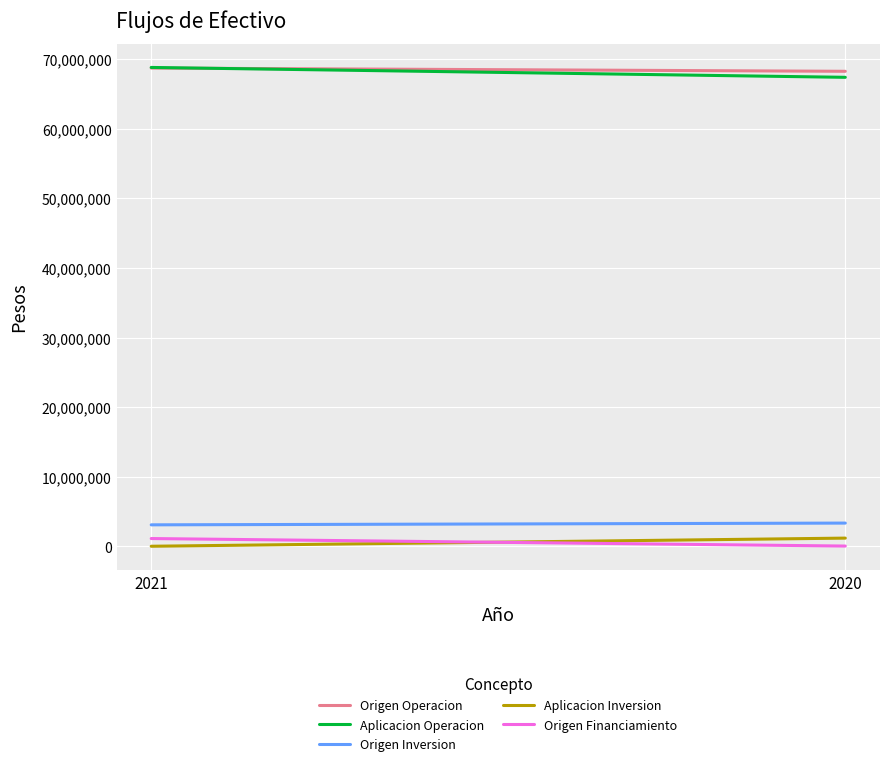

Reading right to left, transcribe all the data shown in this chart.

Origen Operacion: 2020=68280202	2021=68746006
Aplicacion Operacion: 2020=67414606	2021=68834320
Origen Inversion: 2020=3330200	2021=3078478
Aplicacion Inversion: 2020=1169929	2021=0
Origen Financiamiento: 2020=28187	2021=1109056